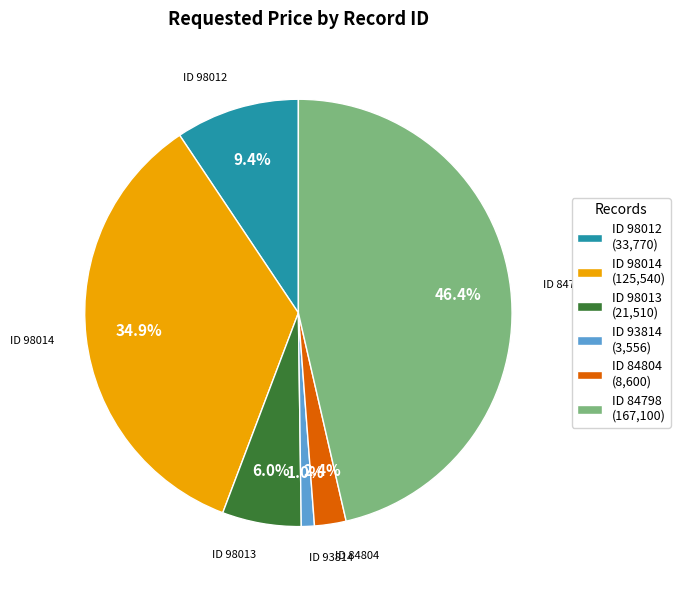

Does ID 98013 (21,510) account for over 50% of the chart?

No